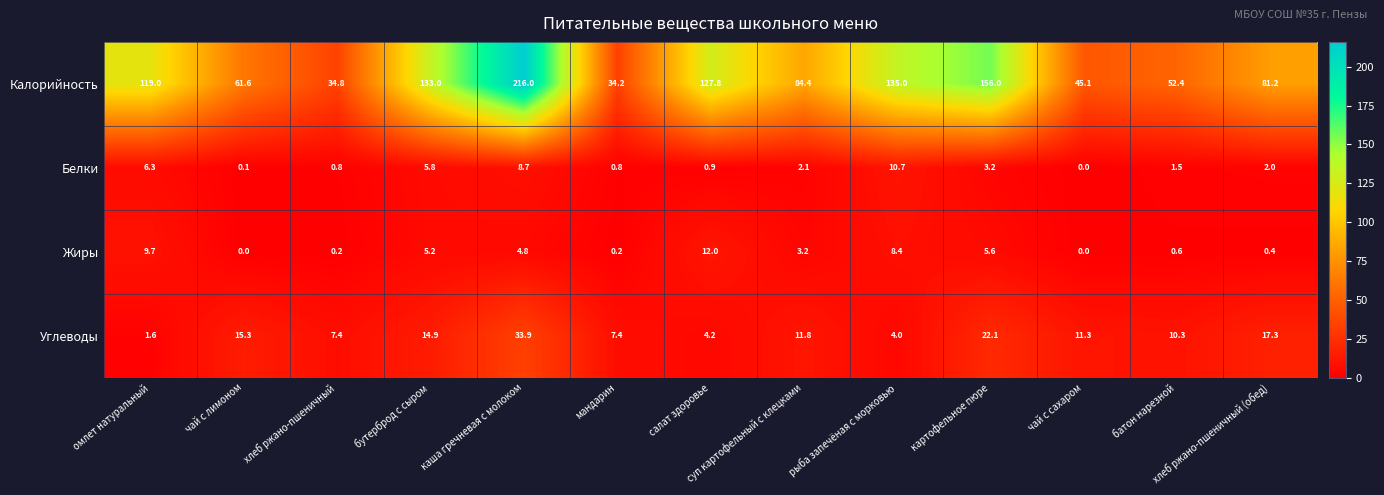

Which series has the largest total across all categories?

Калорийность